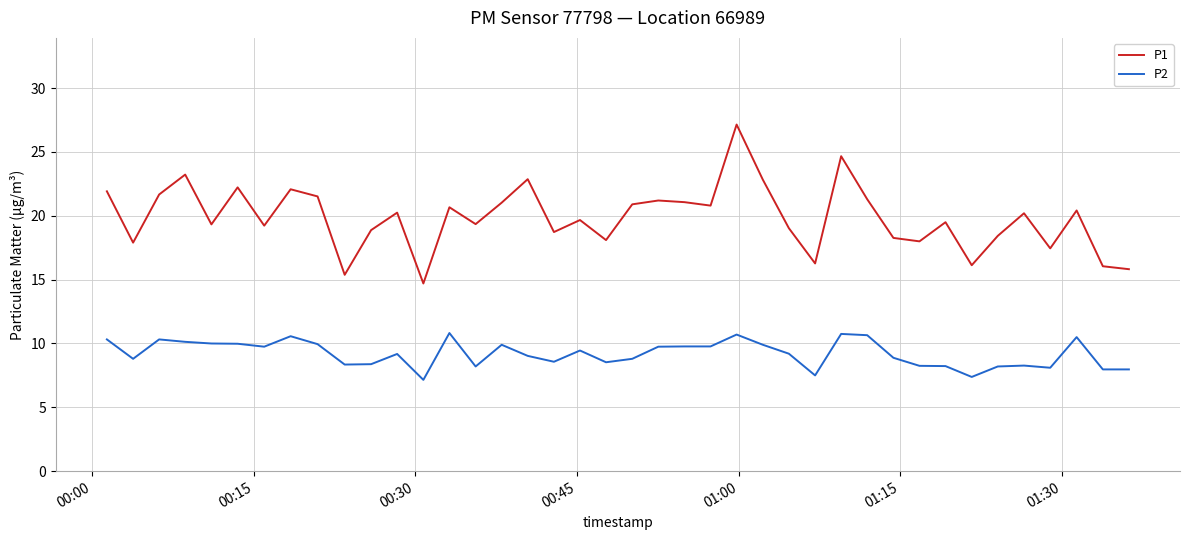

List the series in order of their overall mean, lowest first.

P2, P1